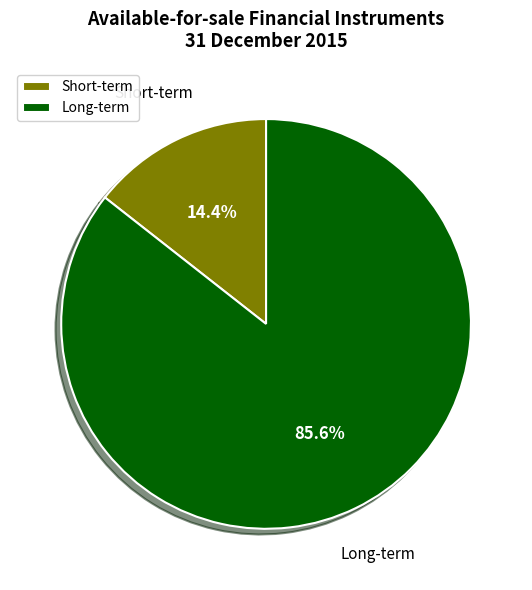

Which category accounts for the majority?

Long-term